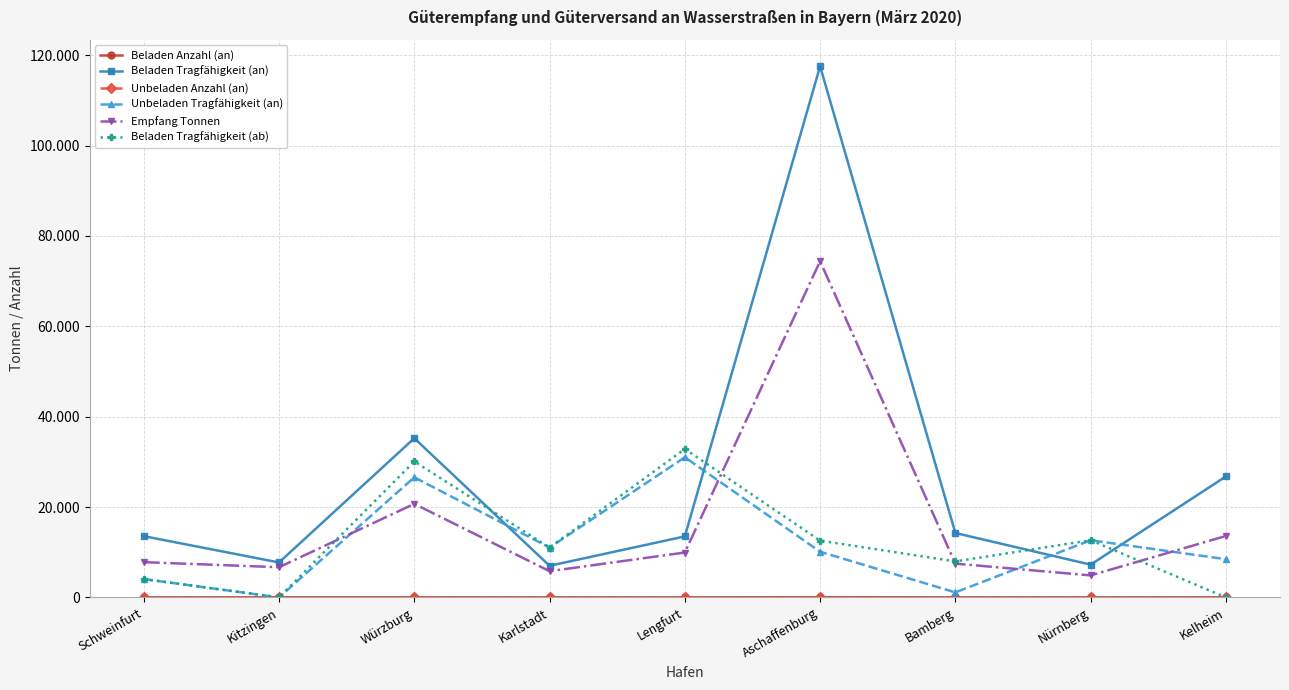

How many data points in Unbeladen Tragfähigkeit (an) are less than 10105?

4